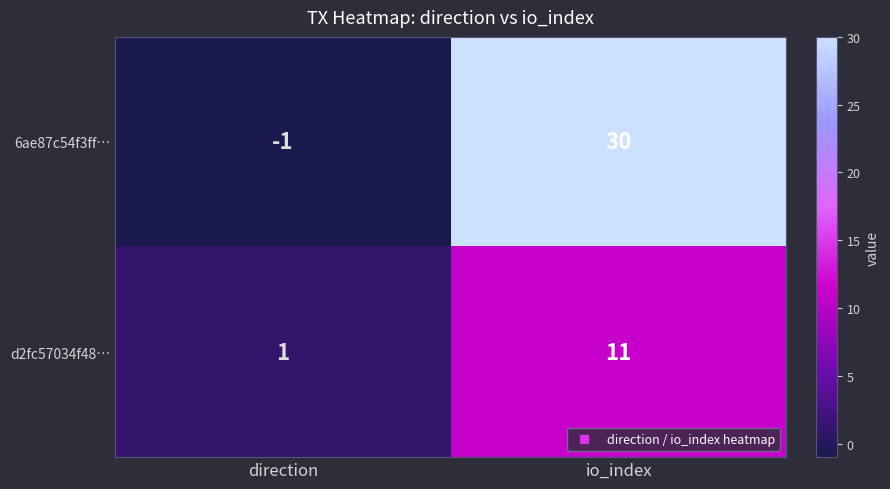

List the series in order of their overall mean, highest first.

6ae87c54f3ff…, d2fc57034f48…